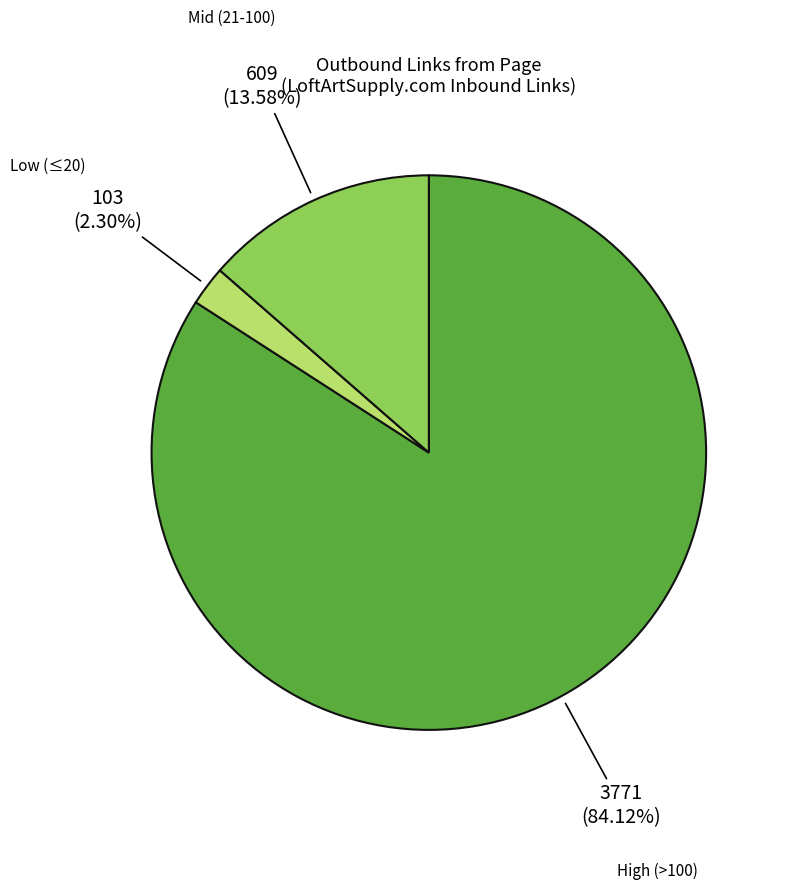

Approximately how many times larger is the value at High (>100) compared to Mid (21-100)?

6.2